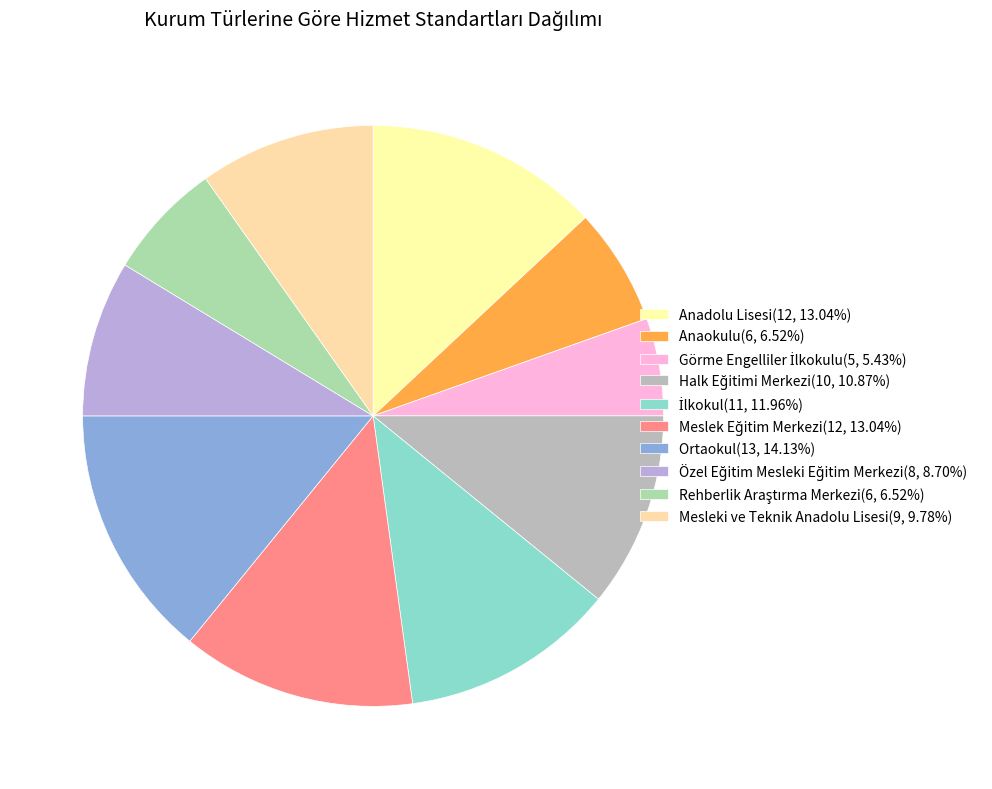

What portion of the pie excludes Halk Eğitimi Merkezi?

89.1%